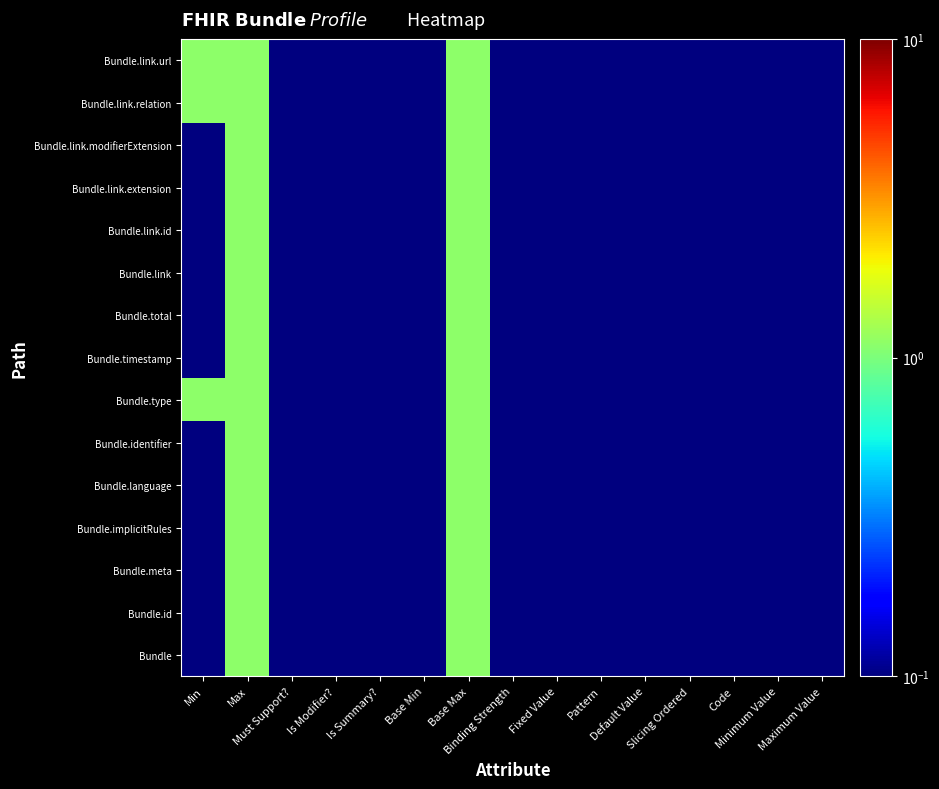

How many distinct data groups are displayed?

15